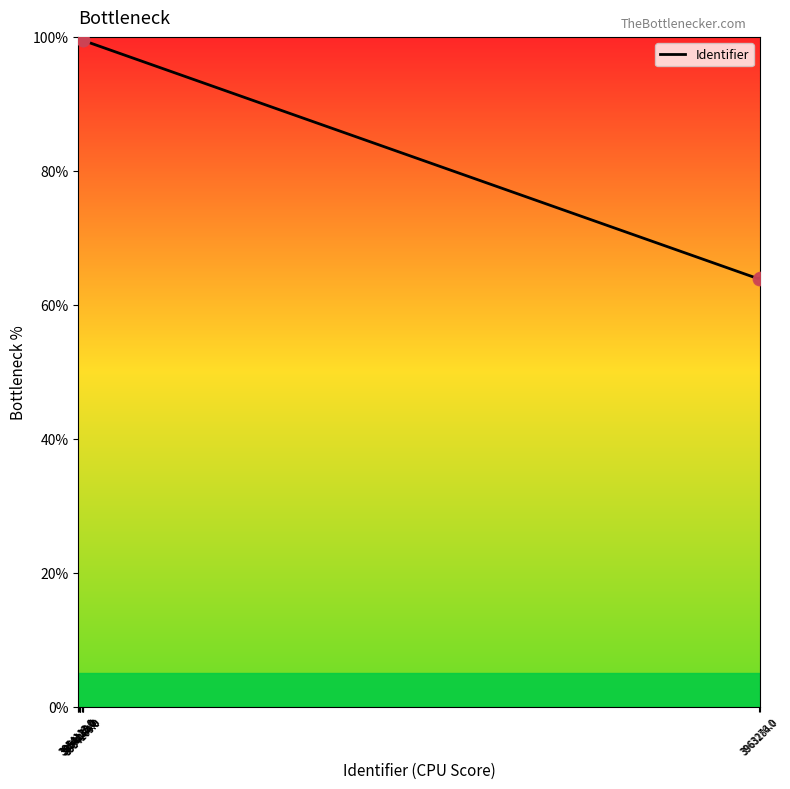

What is the lowest value of the Identifier series?

63.9